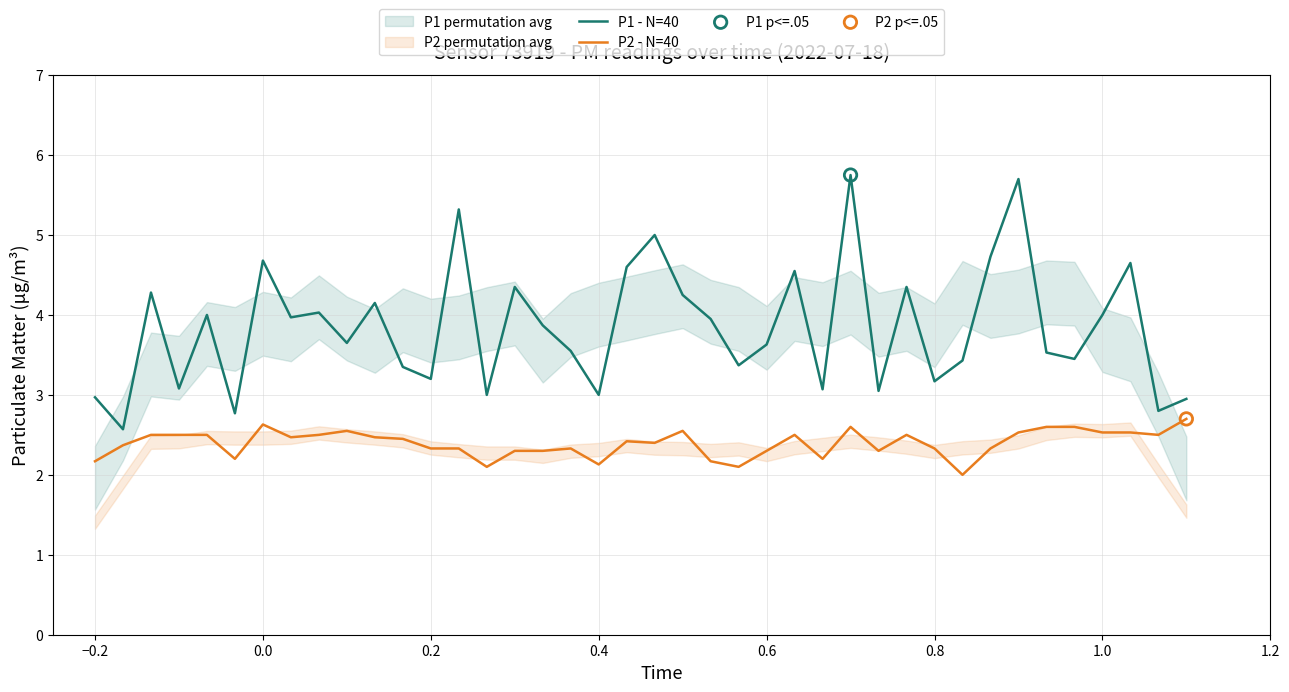

Which series has the largest total across all categories?

P1 - N=40